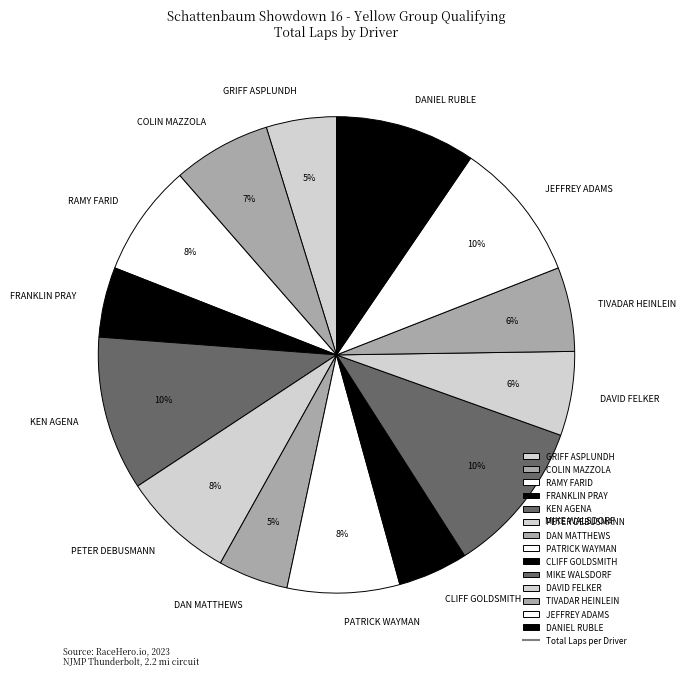

Does any single category account for the majority?

No